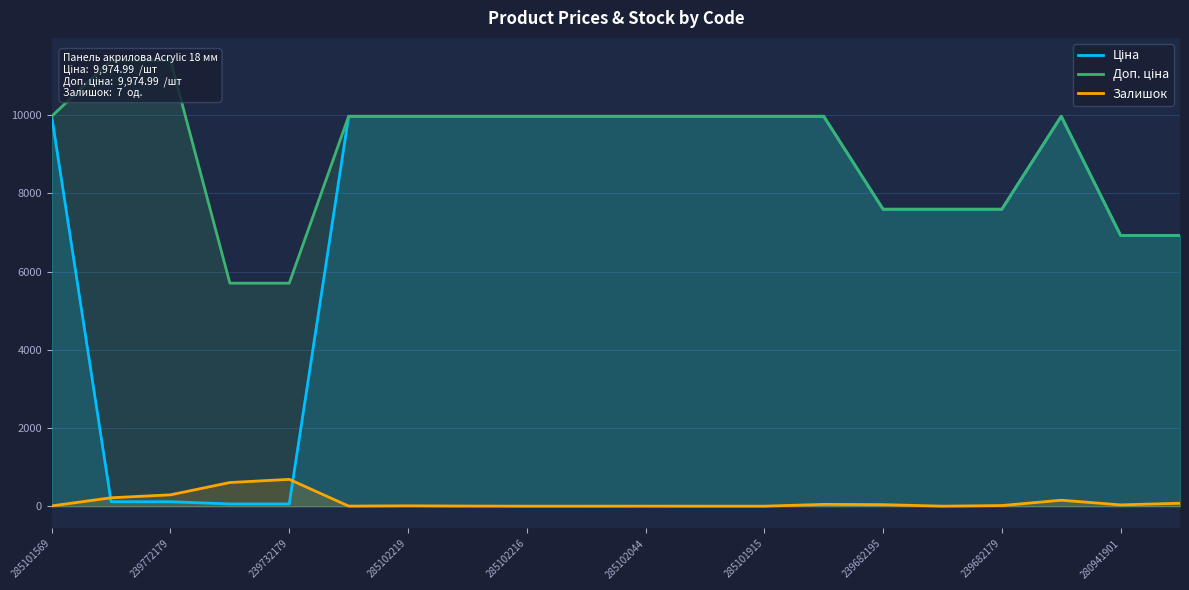

Is the value of Ціна at 11 greater than the value of Доп. ціна at 16?

Yes